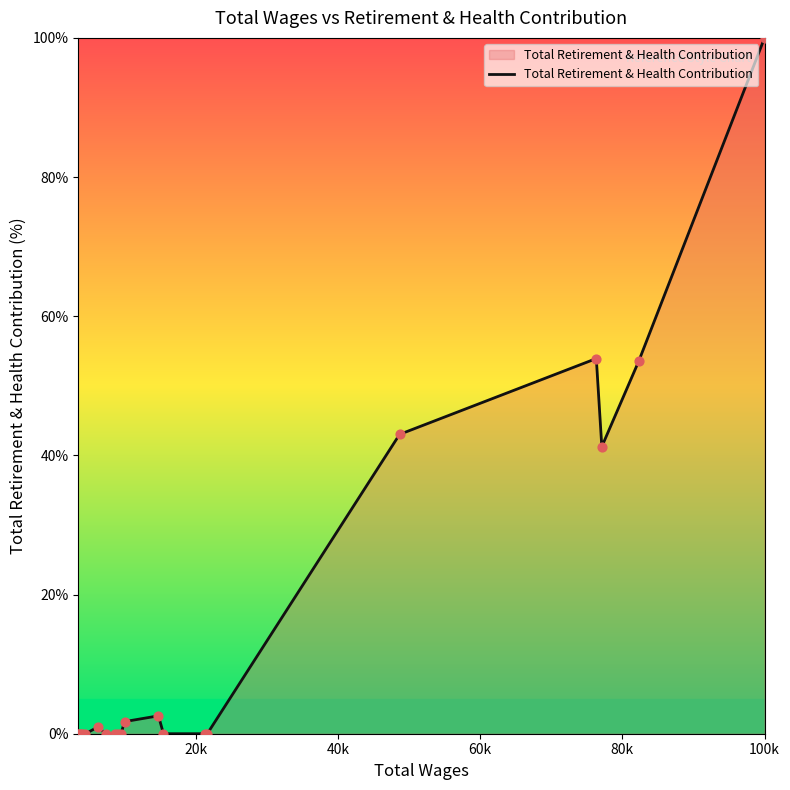

What is the difference between the maximum and minimum values?

100.0